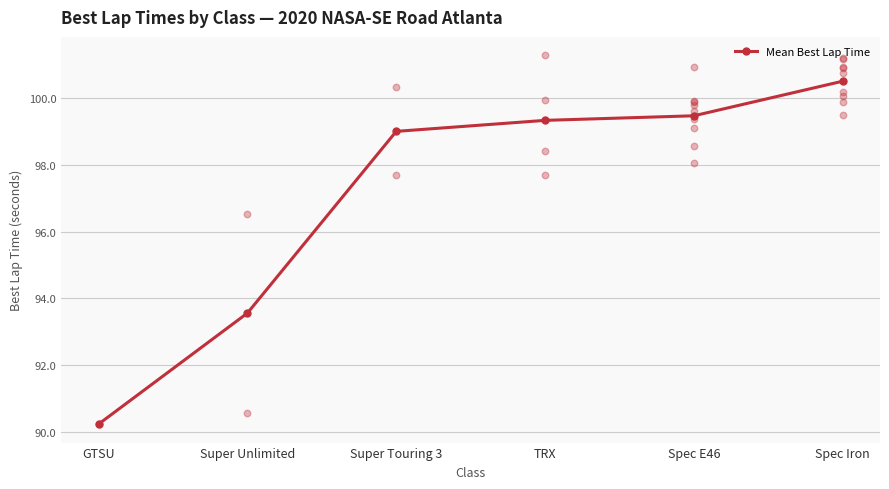

Approximately how many times larger is the value at GTSU compared to Spec E46?

0.9